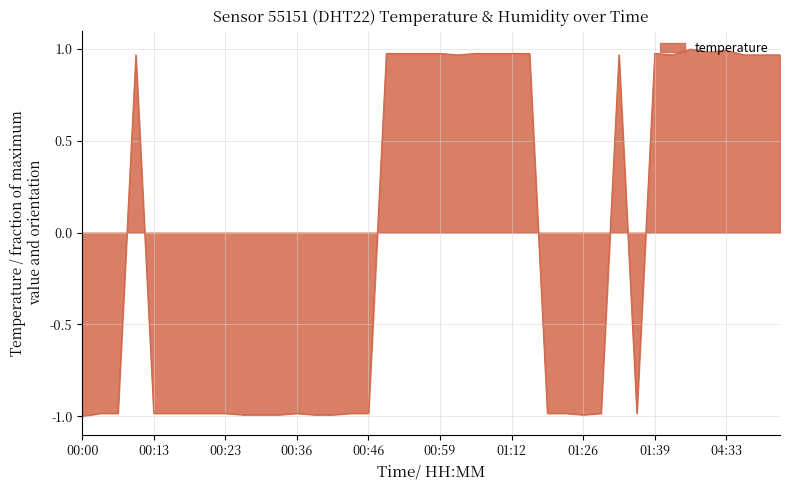

What is the minimum value shown in the chart?

-1.0